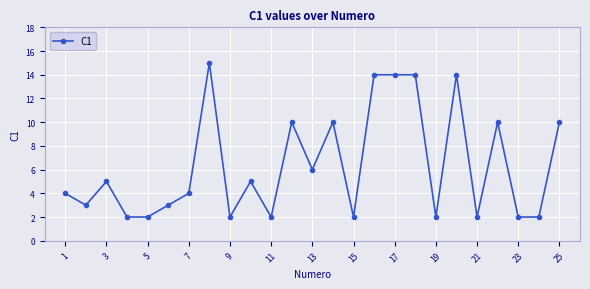

True or false: the data has more than 0 interior local peaks.

True